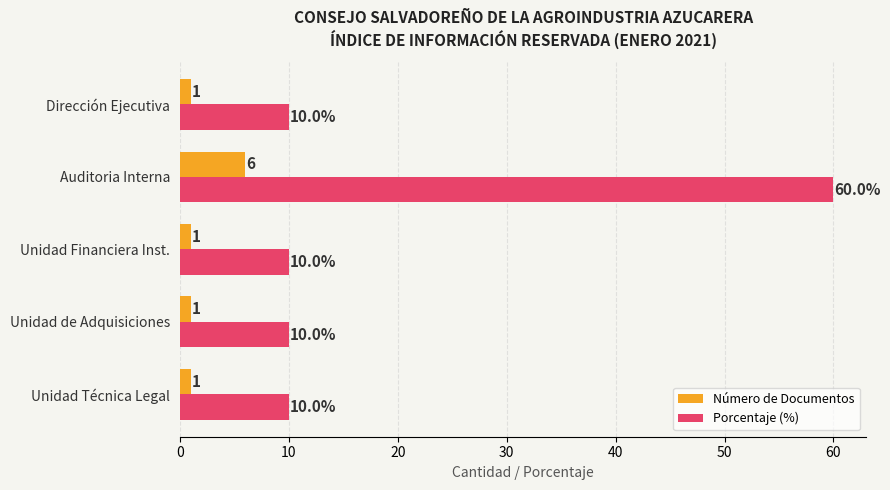

What are all the series names shown in the legend?

Número de Documentos, Porcentaje (%)